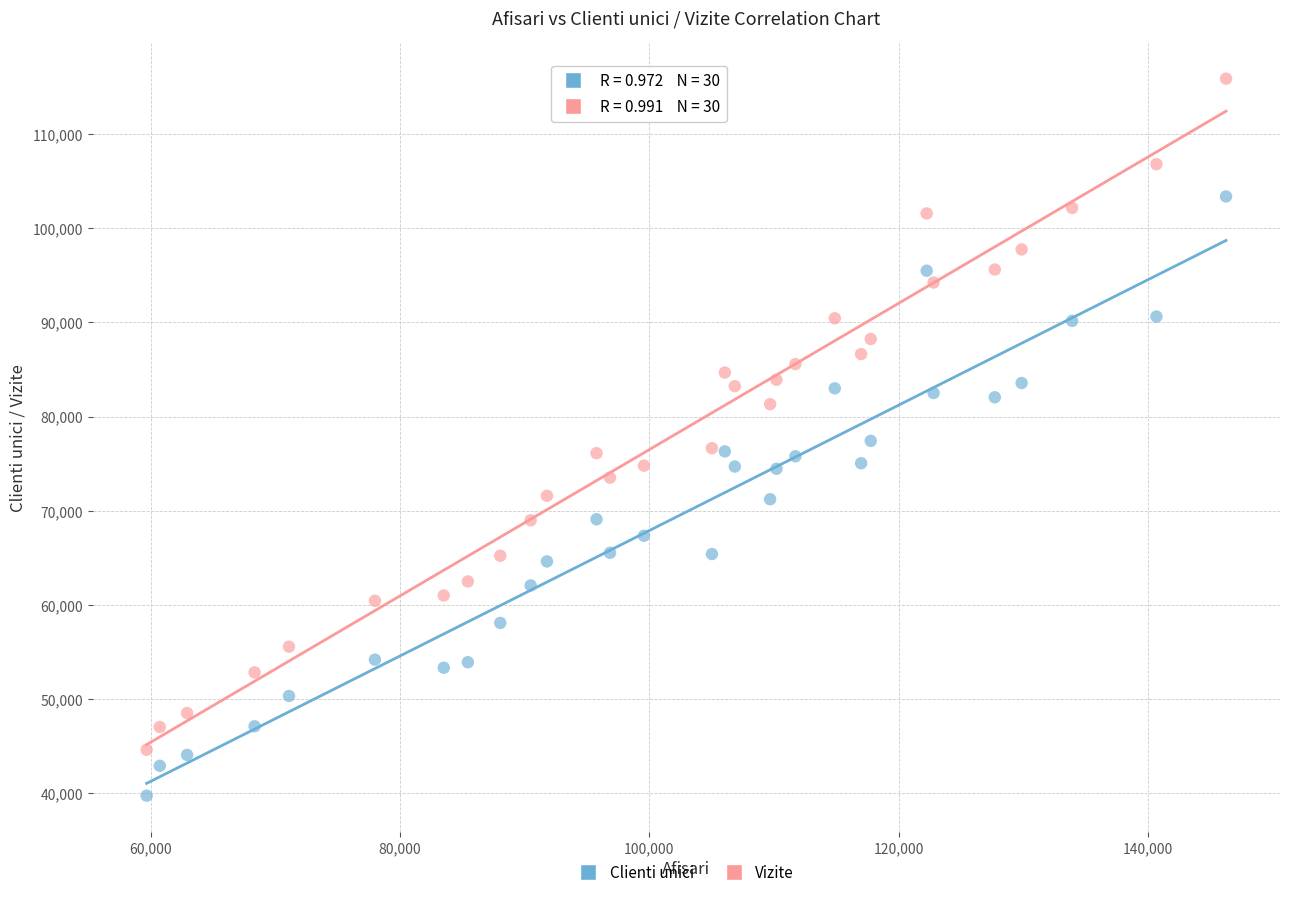

What are all the series names shown in the legend?

Clienti unici, Vizite